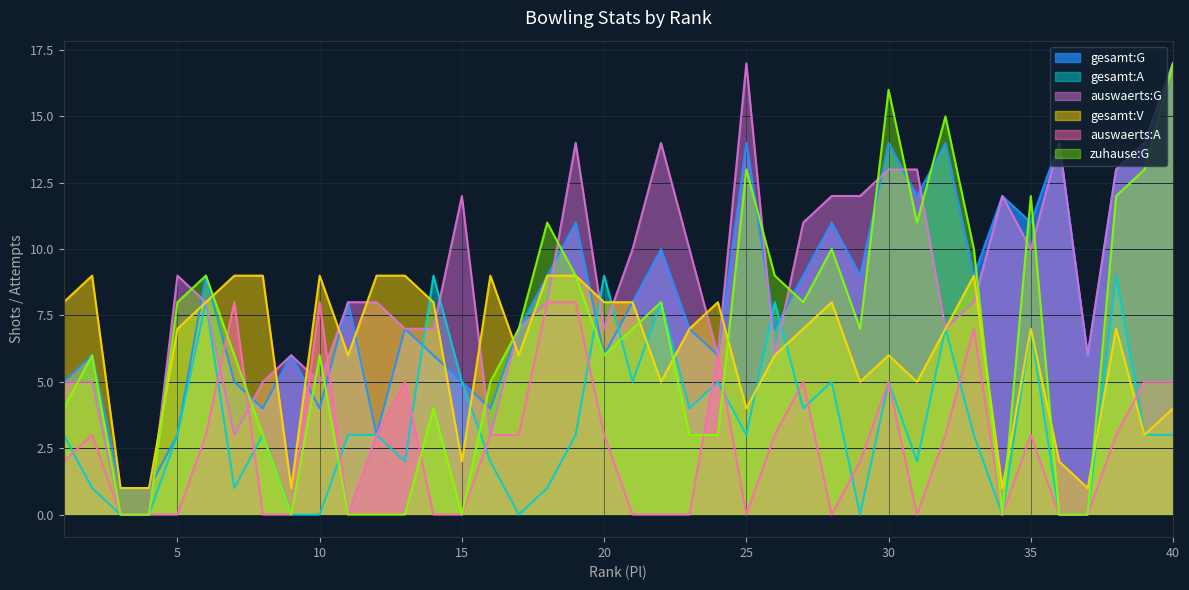

Reading left to right, what are all the values shown in this chart?

gesamt:G: 1=5	2=6	3=1	4=1	5=3	6=9	7=5	8=4	9=6	10=4	11=8	12=3	13=7	14=6	15=5	16=4	17=7	18=9	19=11	20=6	21=8	22=10	23=7	24=6	25=14	26=7	27=9	28=11	29=9	30=14	31=12	32=14	33=9	34=12	35=11	36=14	37=6	38=13	39=14	40=17
gesamt:A: 1=3	2=1	3=0	4=0	5=3	6=8	7=1	8=3	9=0	10=0	11=3	12=3	13=2	14=9	15=5	16=2	17=0	18=1	19=3	20=9	21=5	22=8	23=4	24=5	25=3	26=8	27=4	28=5	29=0	30=5	31=2	32=7	33=3	34=0	35=7	36=0	37=0	38=9	39=3	40=3
auswaerts:G: 1=5	2=5	3=0	4=0	5=9	6=8	7=3	8=5	9=6	10=5	11=8	12=8	13=7	14=7	15=12	16=3	17=7	18=8	19=14	20=7	21=10	22=14	23=10	24=6	25=17	26=6	27=11	28=12	29=12	30=13	31=13	32=7	33=8	34=12	35=10	36=14	37=6	38=13	39=14	40=17
gesamt:V: 1=8	2=9	3=1	4=1	5=7	6=8	7=9	8=9	9=1	10=9	11=6	12=9	13=9	14=8	15=2	16=9	17=6	18=9	19=9	20=8	21=8	22=5	23=7	24=8	25=4	26=6	27=7	28=8	29=5	30=6	31=5	32=7	33=9	34=1	35=7	36=2	37=1	38=7	39=3	40=4
auswaerts:A: 1=2	2=3	3=0	4=0	5=0	6=3	7=8	8=0	9=0	10=8	11=0	12=3	13=5	14=0	15=0	16=3	17=3	18=8	19=8	20=3	21=0	22=0	23=0	24=6	25=0	26=3	27=5	28=0	29=2	30=5	31=0	32=3	33=7	34=0	35=3	36=0	37=0	38=3	39=5	40=5
zuhause:G: 1=4	2=6	3=0	4=0	5=8	6=9	7=6	8=3	9=0	10=6	11=0	12=0	13=0	14=4	15=0	16=5	17=7	18=11	19=9	20=6	21=7	22=8	23=3	24=3	25=13	26=9	27=8	28=10	29=7	30=16	31=11	32=15	33=10	34=0	35=12	36=0	37=0	38=12	39=13	40=17